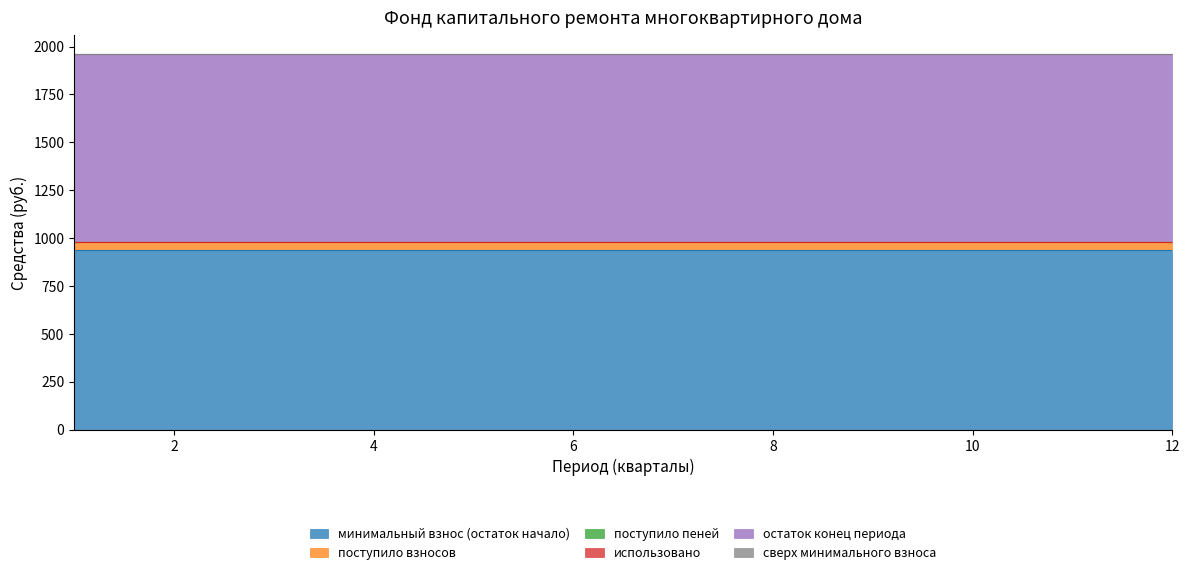

True or false: минимальный взнос (остаток начало) and сверх минимального взноса cross at least once.

False